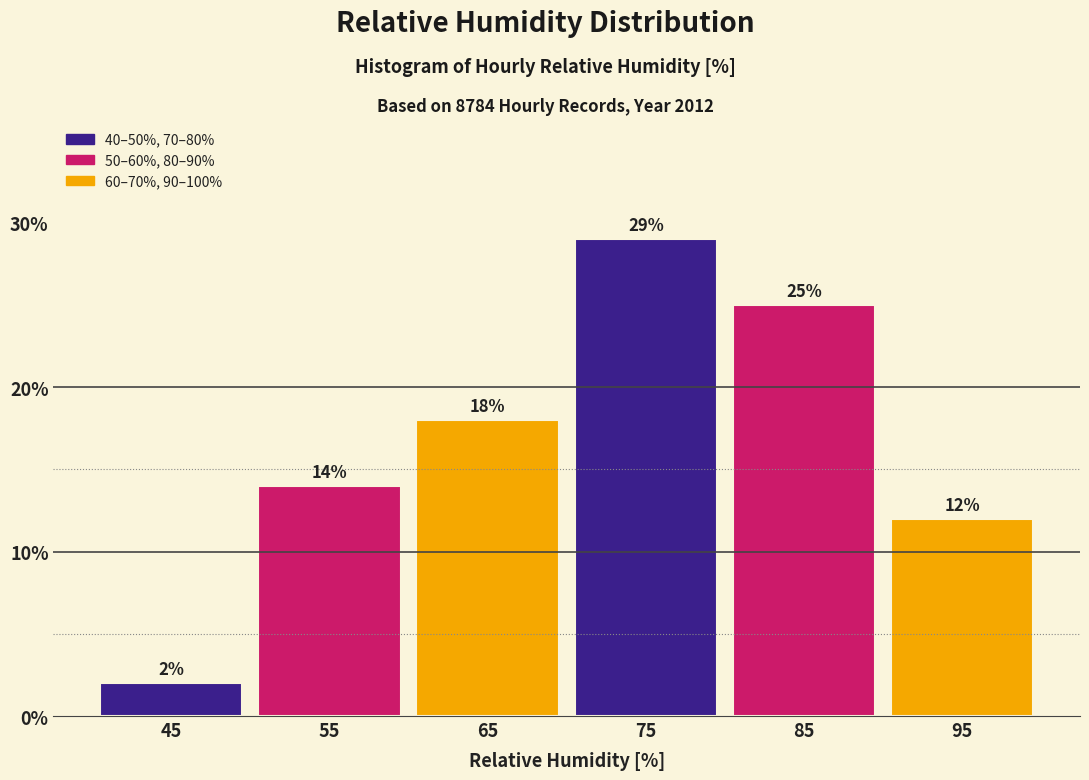

Reading left to right, list every bar in this chart as the range it spans on the x-axis followed by its height.

40 to 50: 2
50 to 60: 14
60 to 70: 18
70 to 80: 29
80 to 90: 25
90 to 100: 12